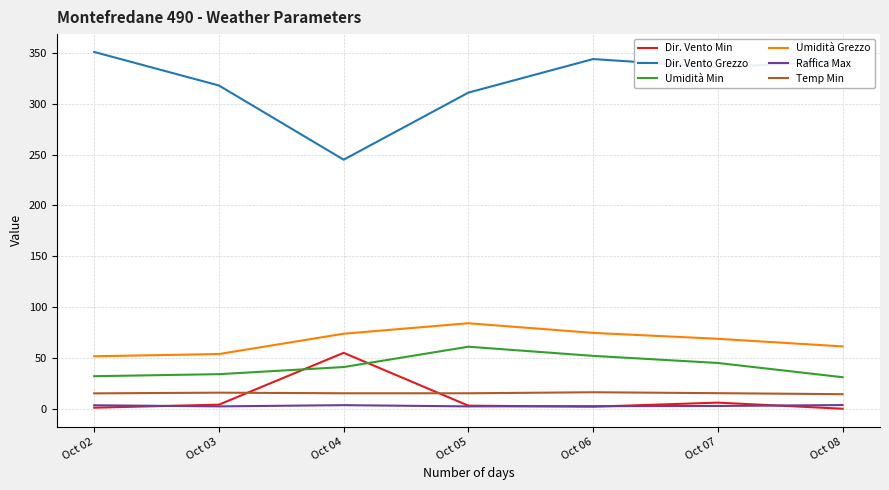

Count the number of categories in the chart.

7